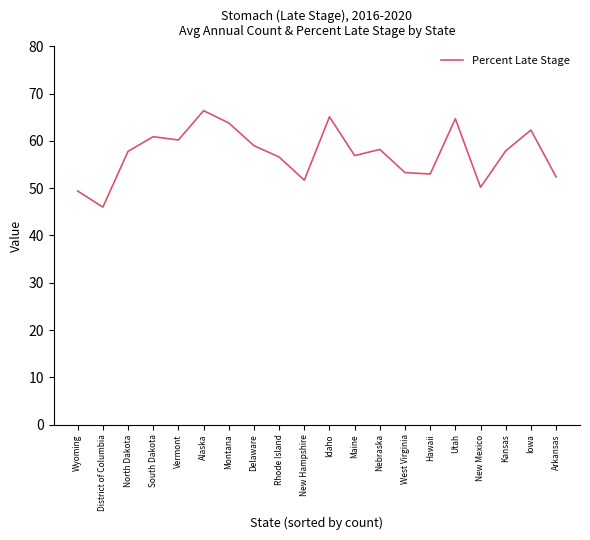

Does the chart display data point markers on the line(s)?

No